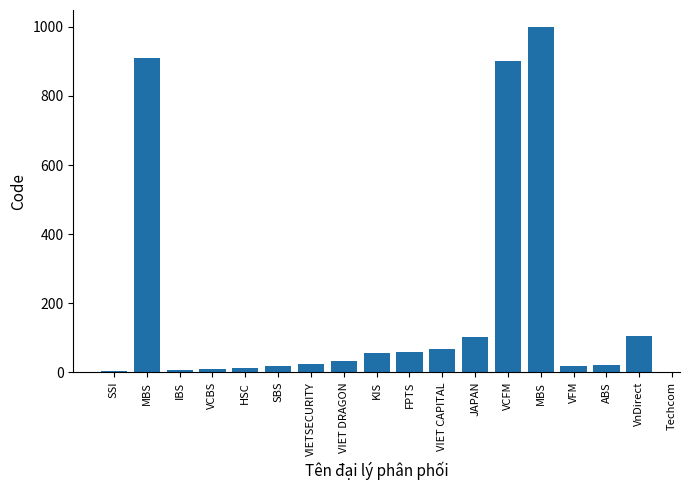

What is the greatest value displayed?

999